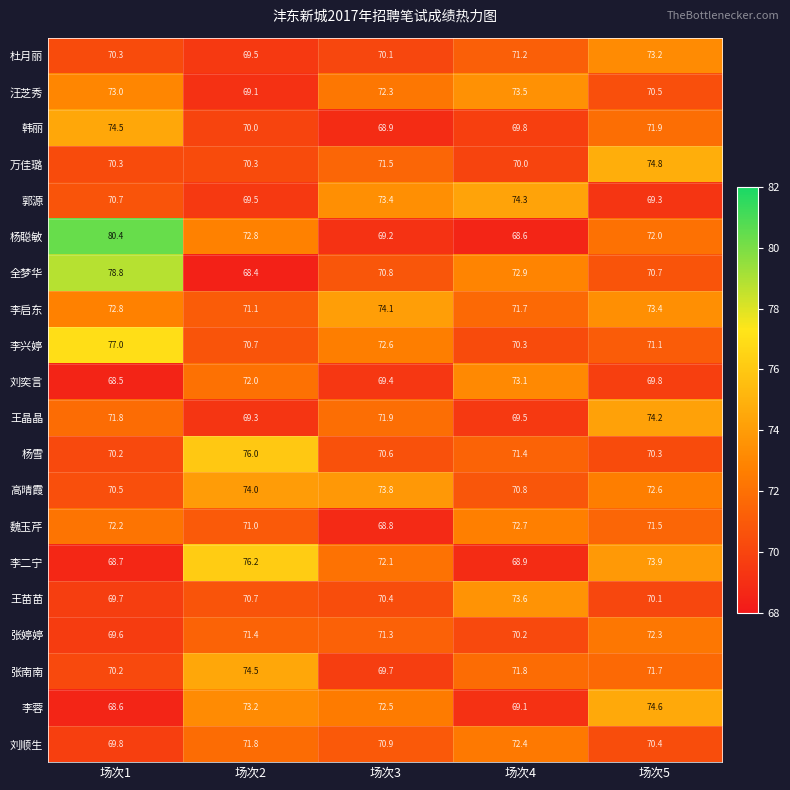

At which label does 刘奕言 first exceed 69?

场次2